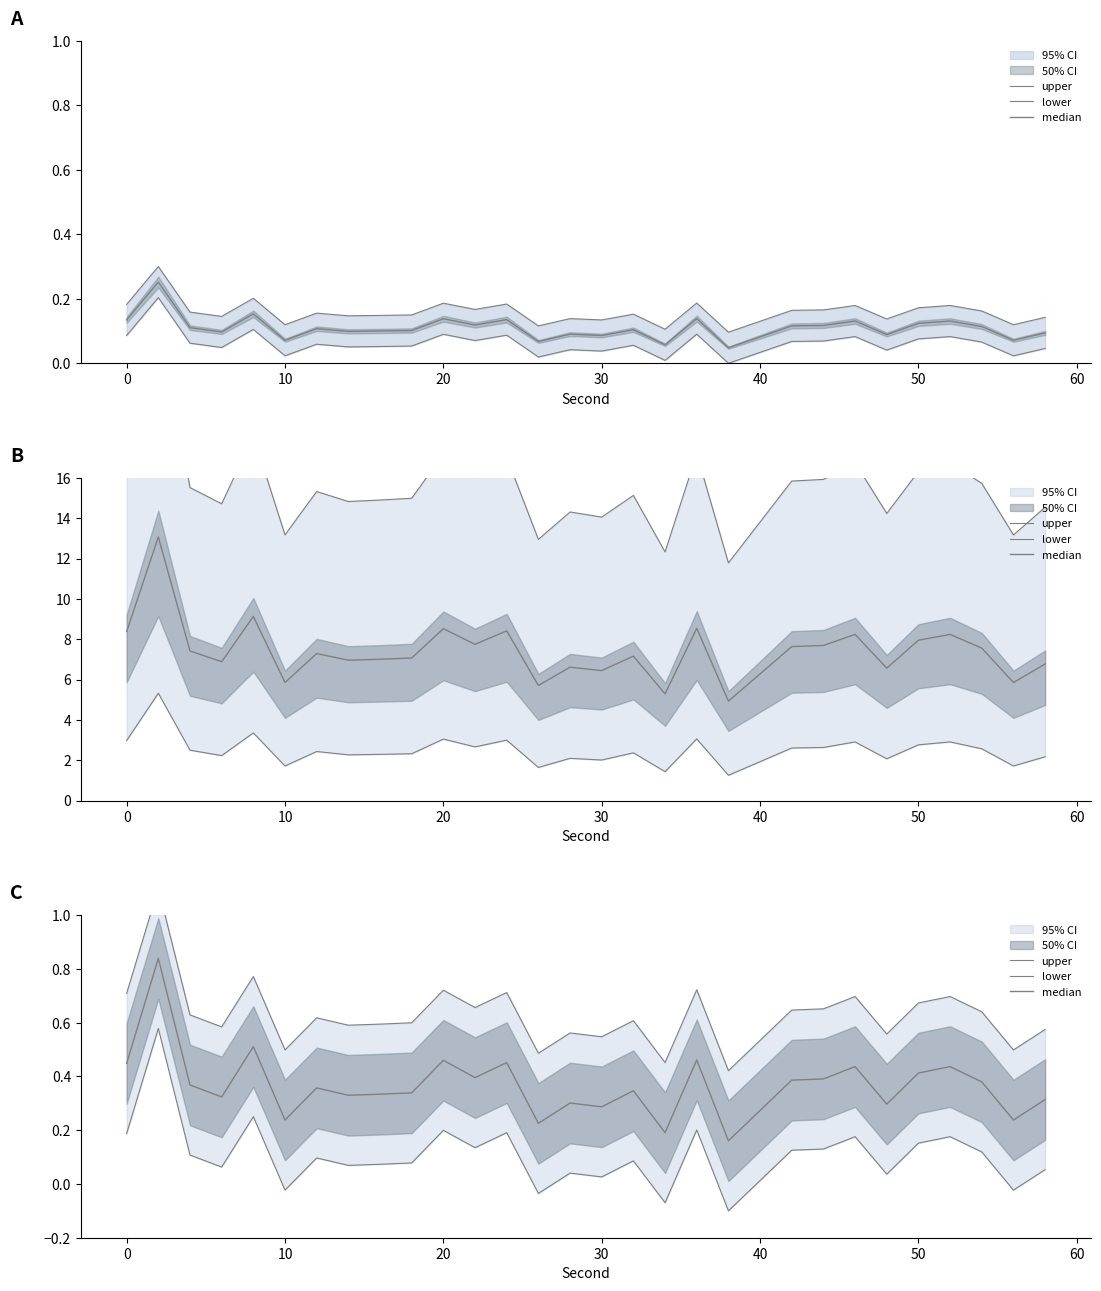

Is the value of upper at 11 greater than the value of median at 20?

Yes